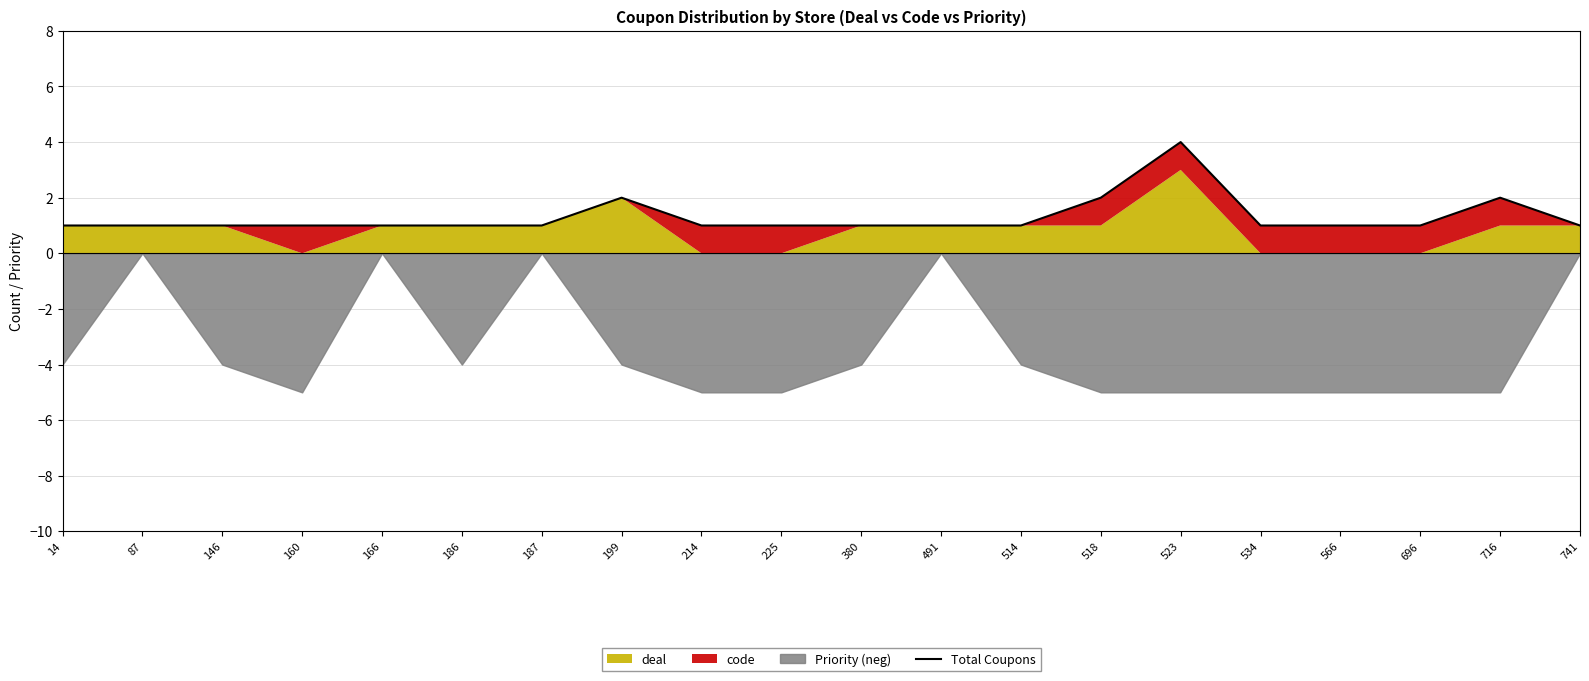

Is it true that the value at 716 is 1?

False